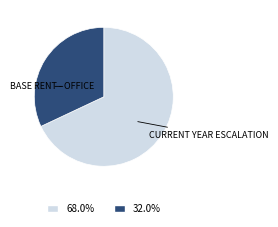

Is there a majority slice in this chart?

Yes